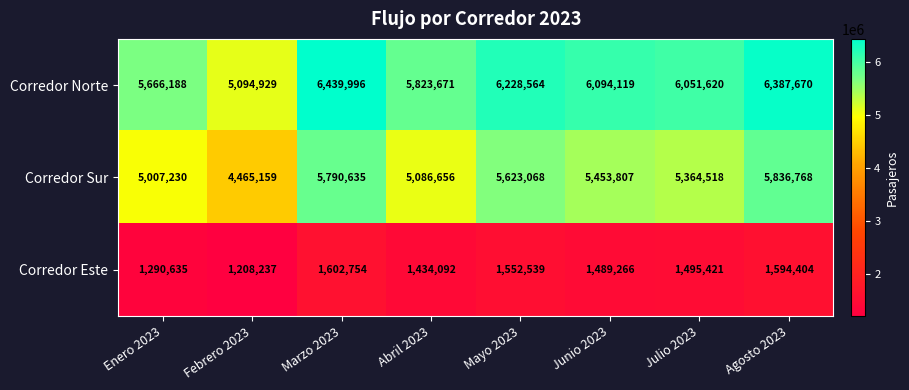

The Corredor Este series shows 2102860 at Agosto 2023. True or false?

False